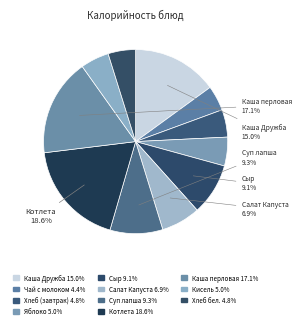

To the nearest percent, what is the average slice percentage?

9%